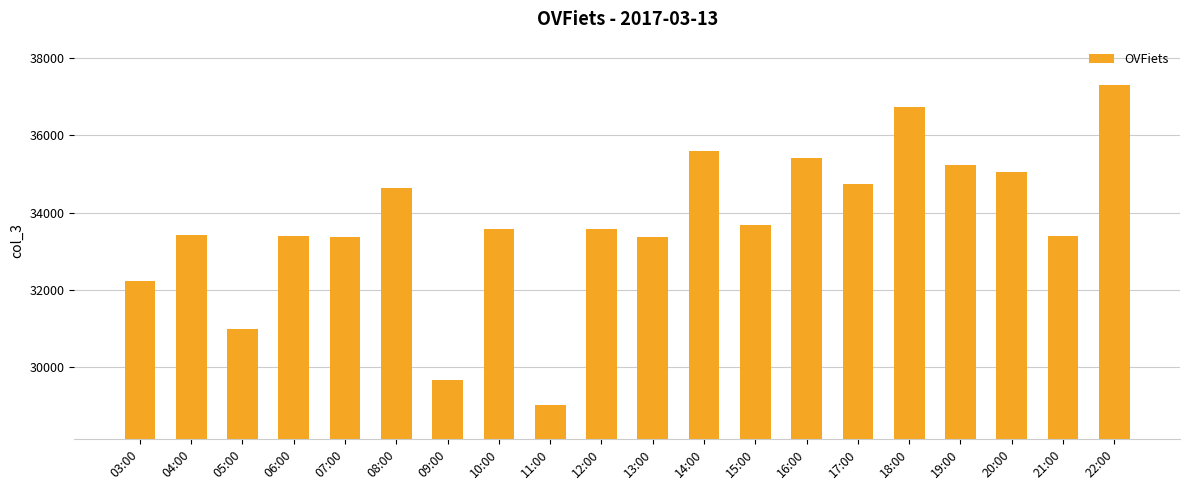

What is the minimum value shown in the chart?

29015